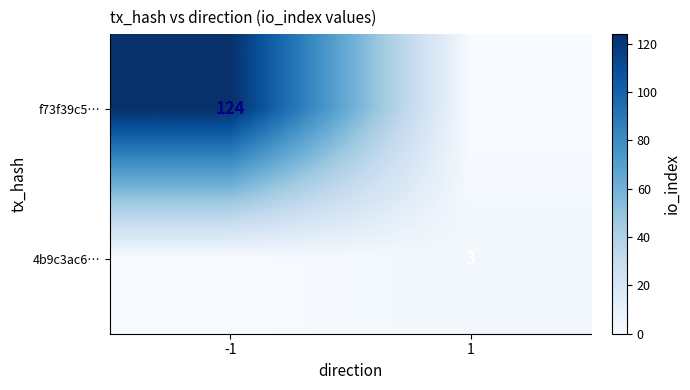

The 4b9c3ac6… series shows 3 at 1. True or false?

True